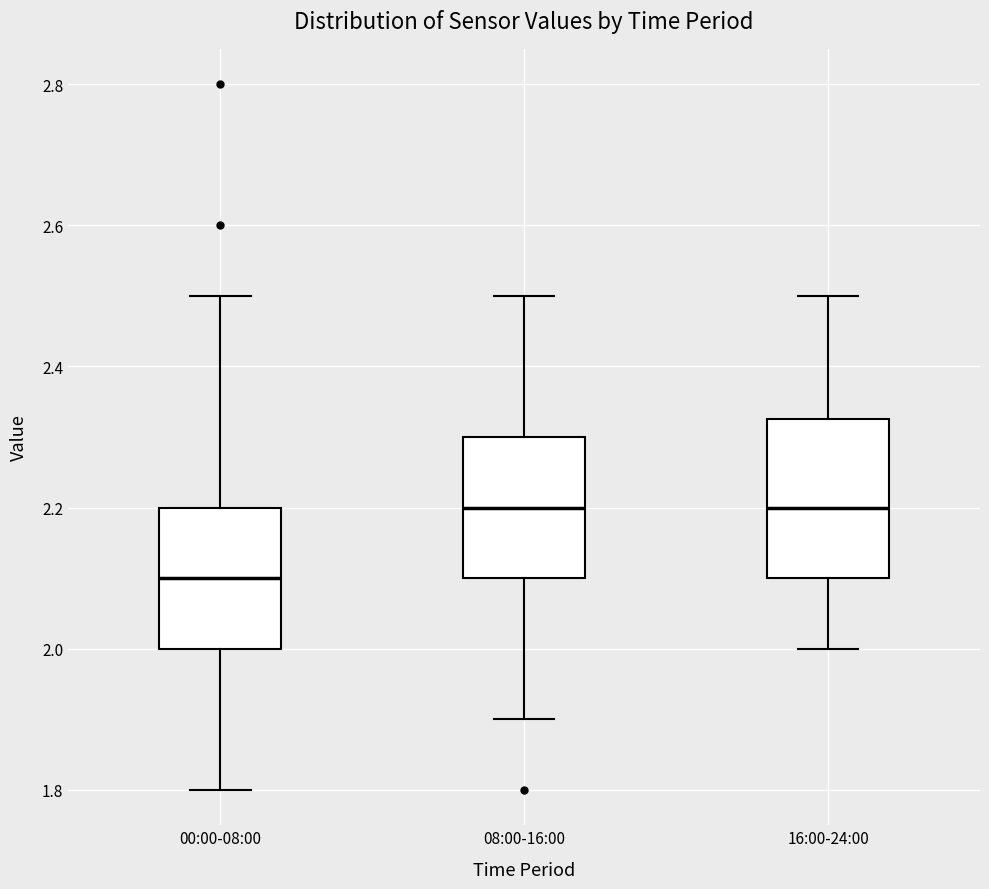

Reading left to right, read every box against the y-axis: the position of its median line, the range the box covers, and the ends of its whiskers. The values are not printed on the chart, so give them approximately, as read against the axis.

00:00-08:00: median 2.10, box 2.00 to 2.20, whiskers 1.80 to 2.50
08:00-16:00: median 2.20, box 2.10 to 2.30, whiskers 1.90 to 2.50
16:00-24:00: median 2.20, box 2.10 to 2.32, whiskers 2.00 to 2.50